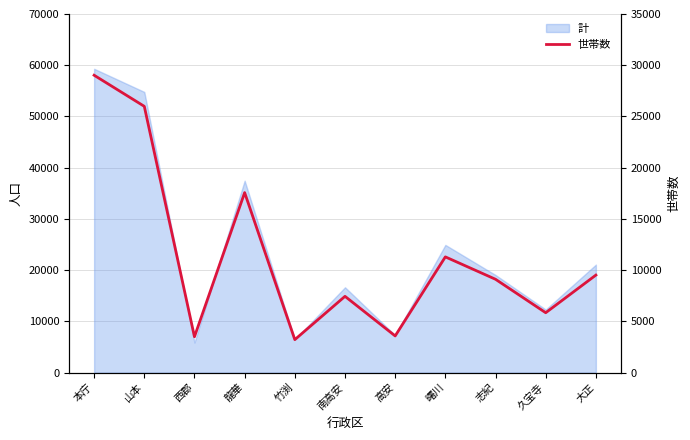

How many interior local valleys (lower than both neighbors) does the data have?

4